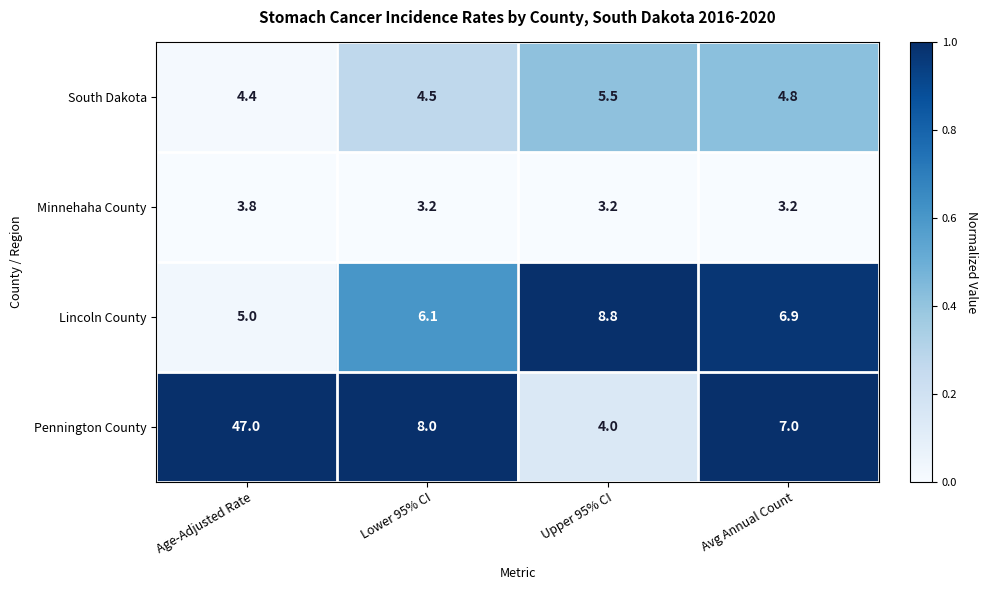

Reading left to right, list all the values displayed in this chart.

South Dakota: Age-Adjusted Rate=4.4	Lower 95% CI=4.5	Upper 95% CI=5.5	Avg Annual Count=4.8
Minnehaha County: Age-Adjusted Rate=3.8	Lower 95% CI=3.2	Upper 95% CI=3.2	Avg Annual Count=3.2
Lincoln County: Age-Adjusted Rate=5.0	Lower 95% CI=6.1	Upper 95% CI=8.8	Avg Annual Count=6.9
Pennington County: Age-Adjusted Rate=47.0	Lower 95% CI=8.0	Upper 95% CI=4.0	Avg Annual Count=7.0